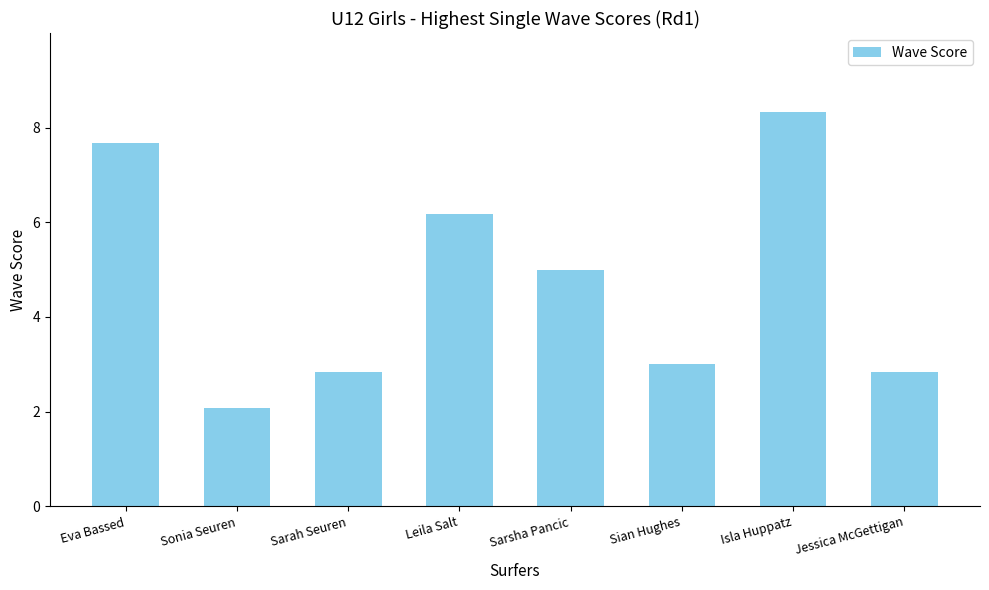

What is the value of the 3rd bar from the left?

2.8